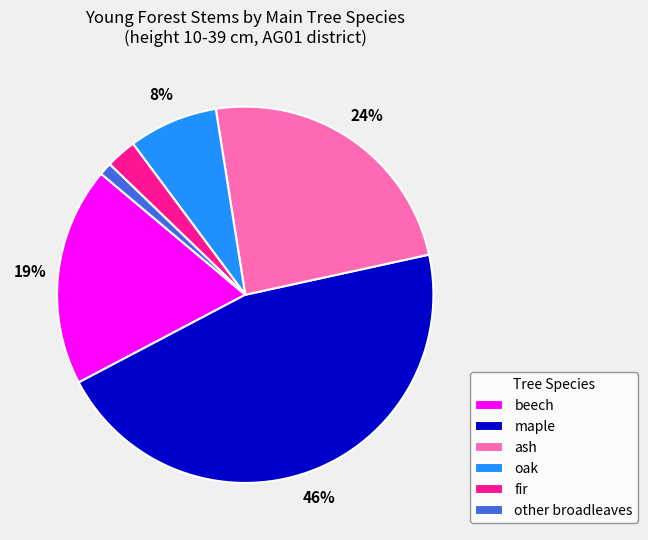

Rank the categories by value from highest to lowest.

maple, ash, beech, oak, fir, other broadleaves